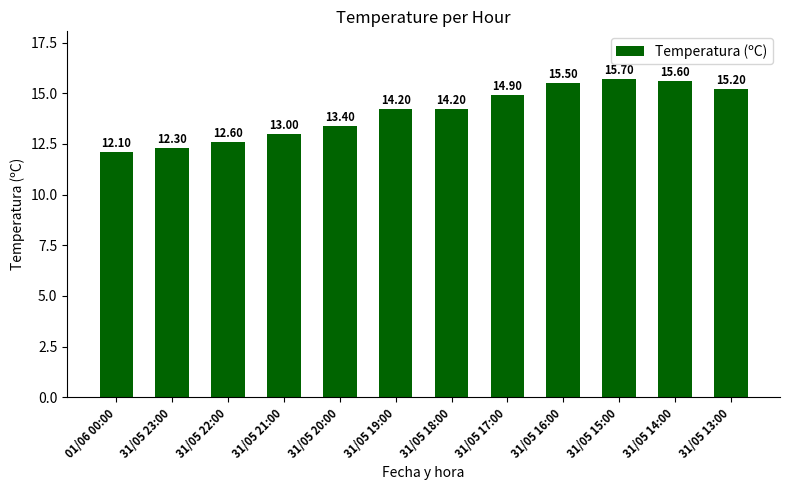

What is the average value?

14.1